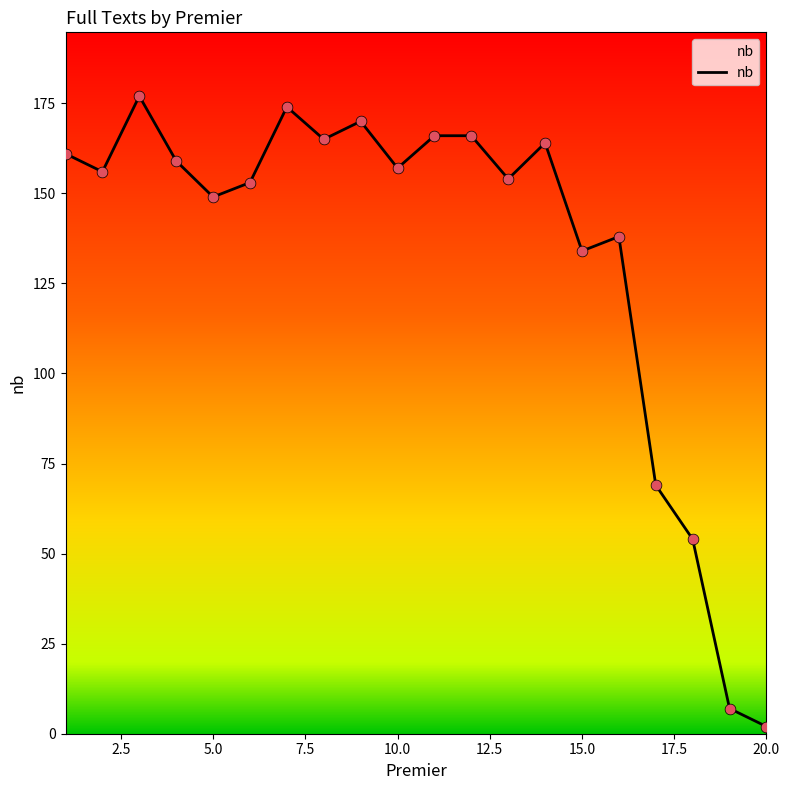

What is the maximum value shown in the chart?

177